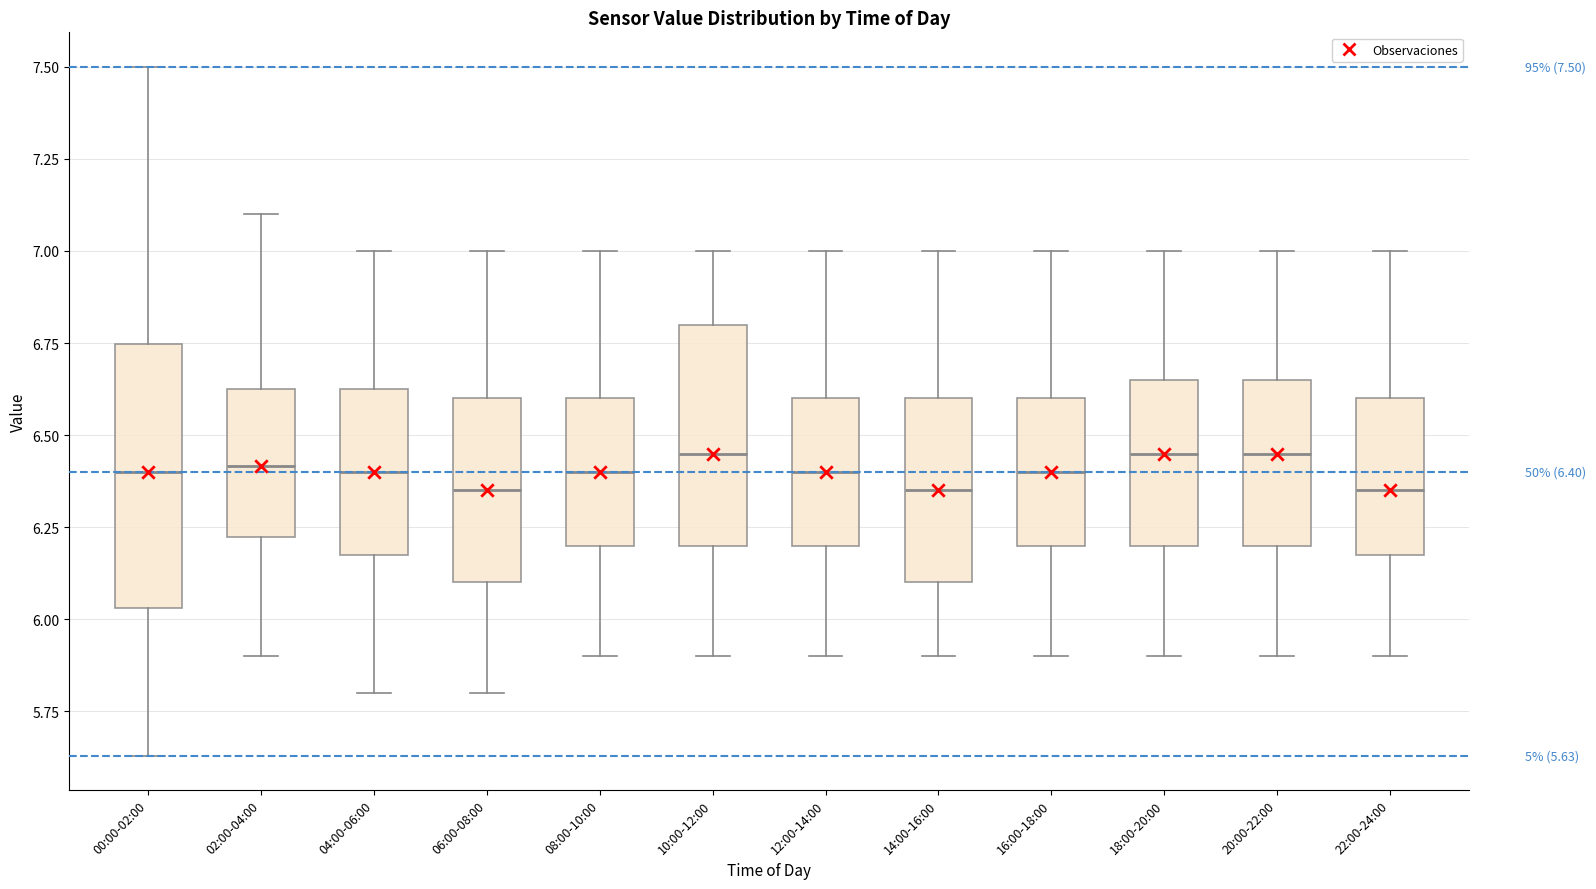

Comparing the boxes themselves (not the whiskers), which one is the tallest?

00:00-02:00